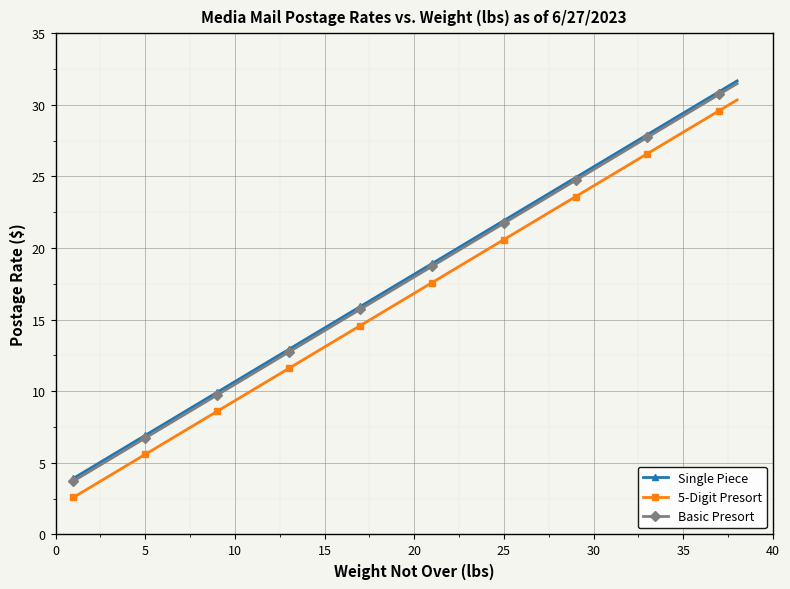

What is the value of the Single Piece point at the 1st from the left?

3.9